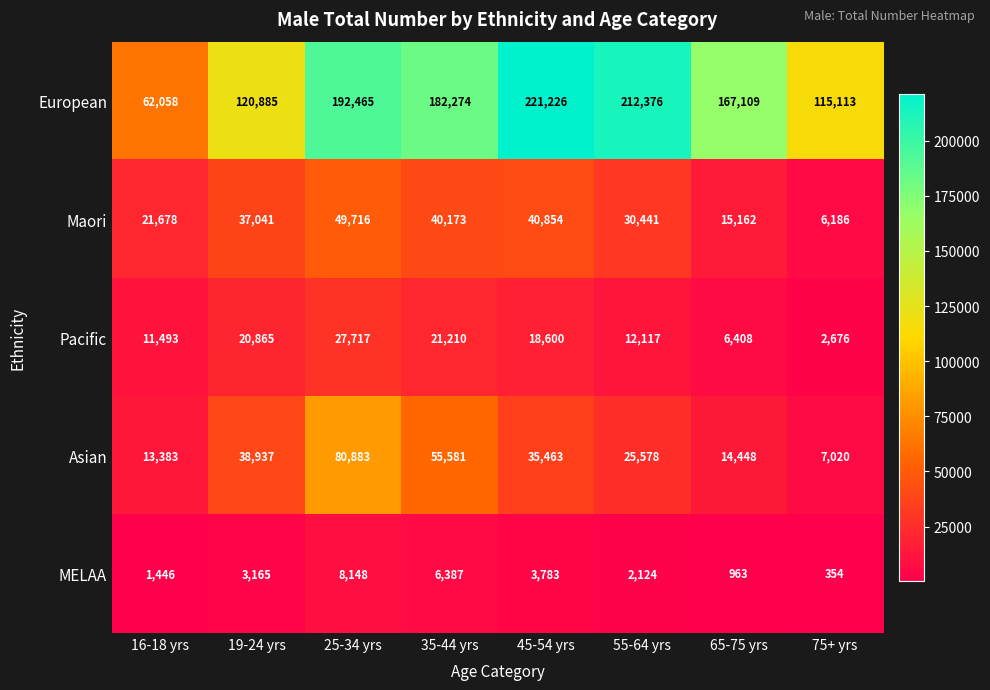

What is the sum of the European values at 65-75 yrs and 75+ yrs?

282222